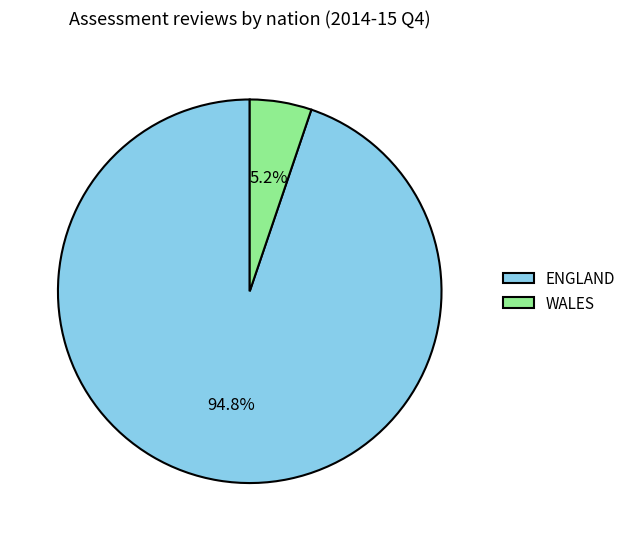

Rank the categories by value from highest to lowest.

ENGLAND, WALES